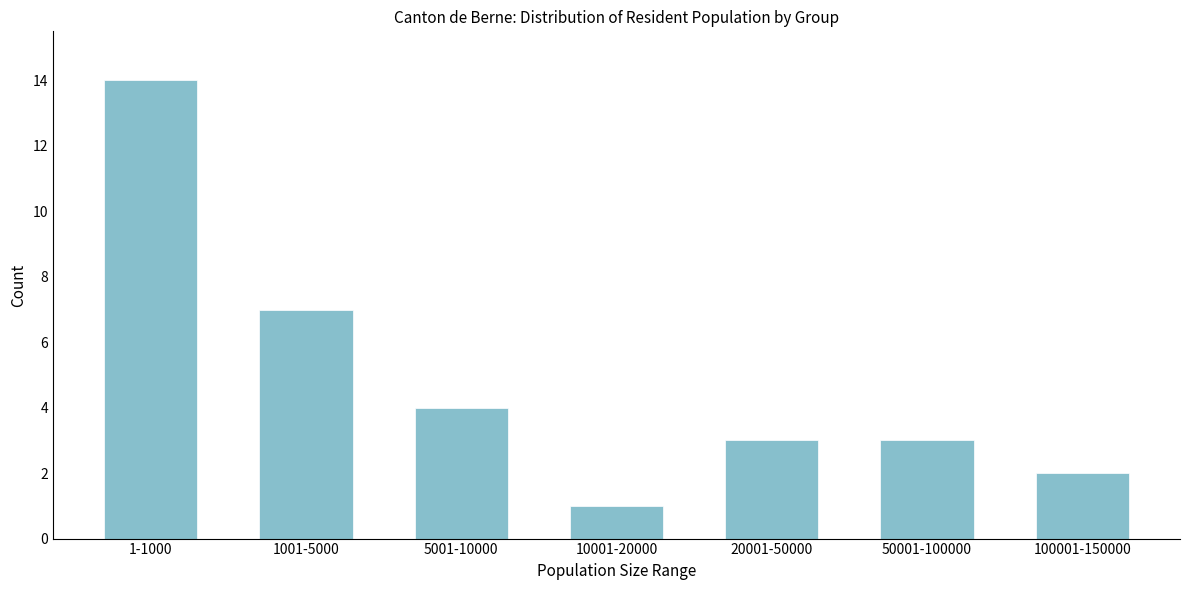

Reading left to right, list all the values displayed in this chart.

14	7	4	1	3	3	2